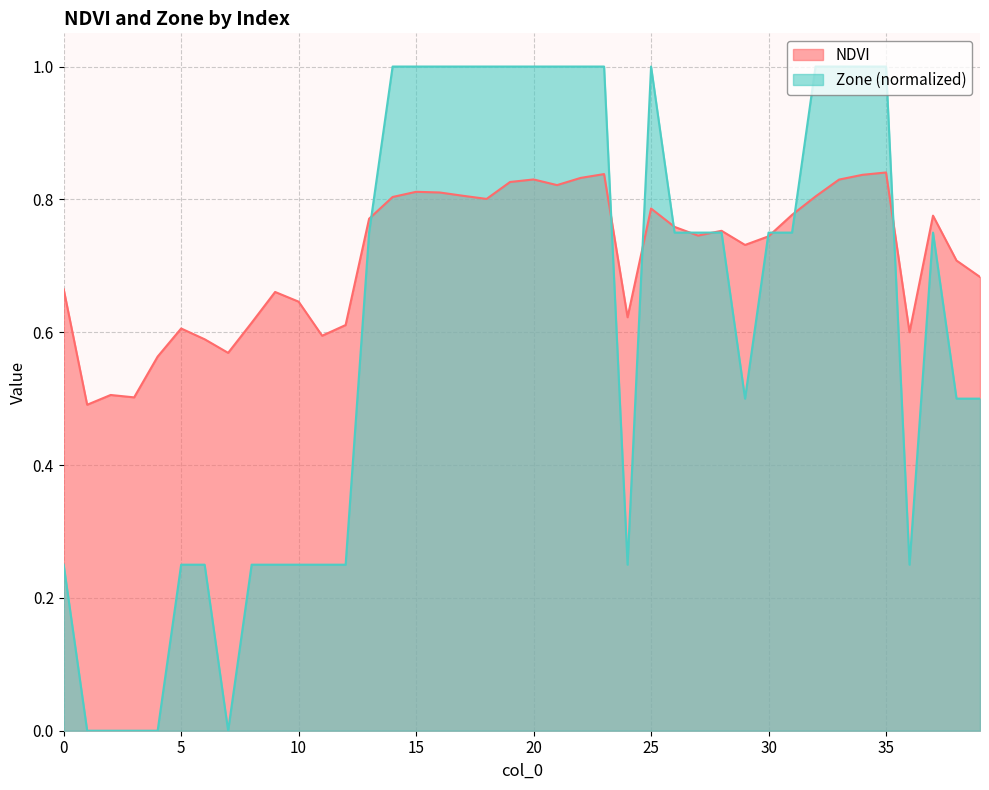

Where is NDVI nearest to the value 0?

1